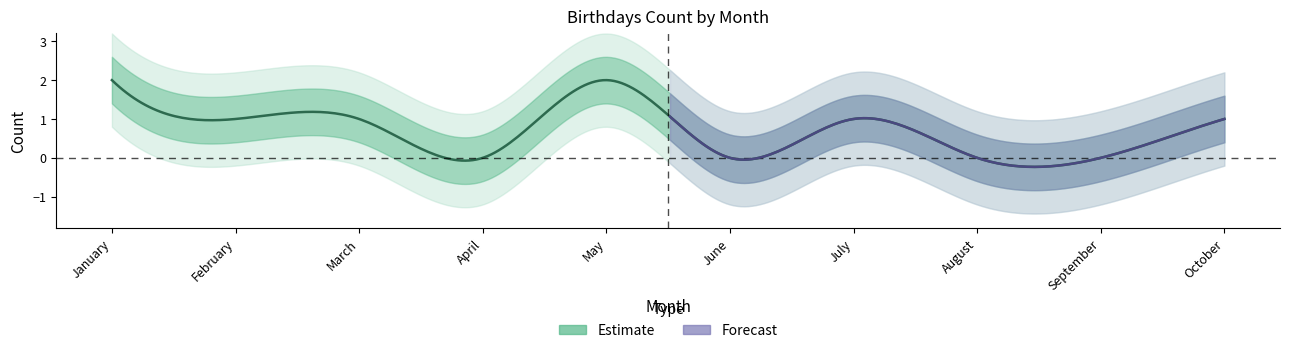

Is this an area chart (filled region under the line)?

No